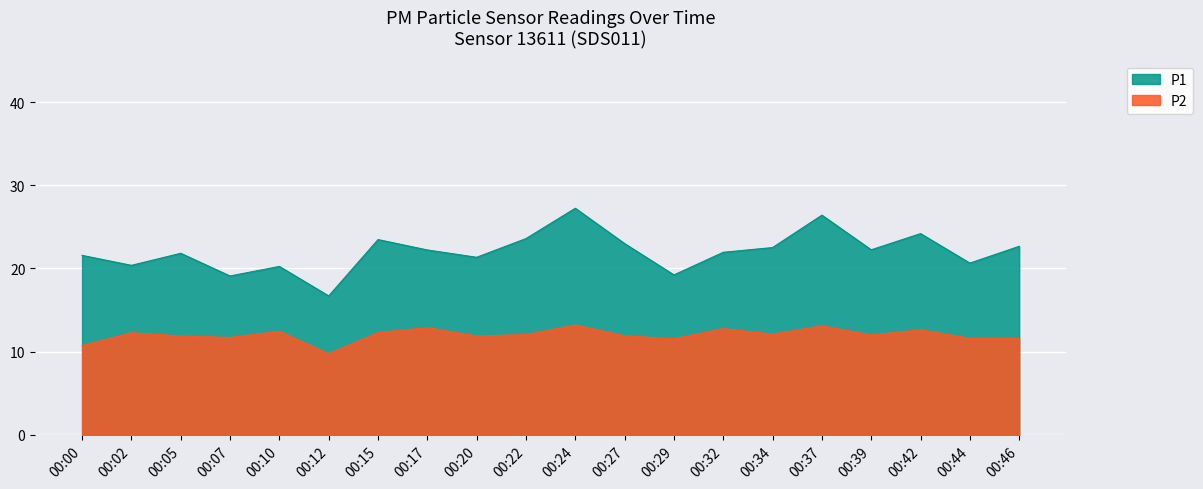

Rank the series by their maximum value, from lowest to highest.

P2, P1